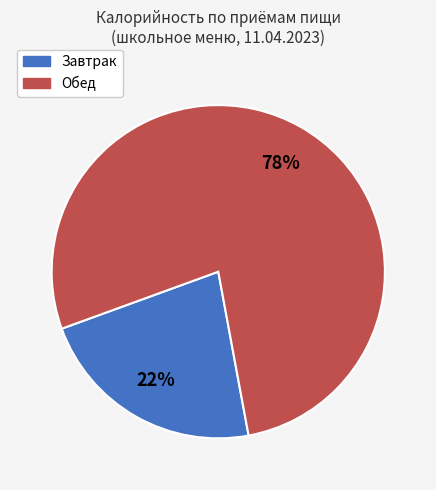

Is the sum of Завтрак and Обед greater than half?

Yes